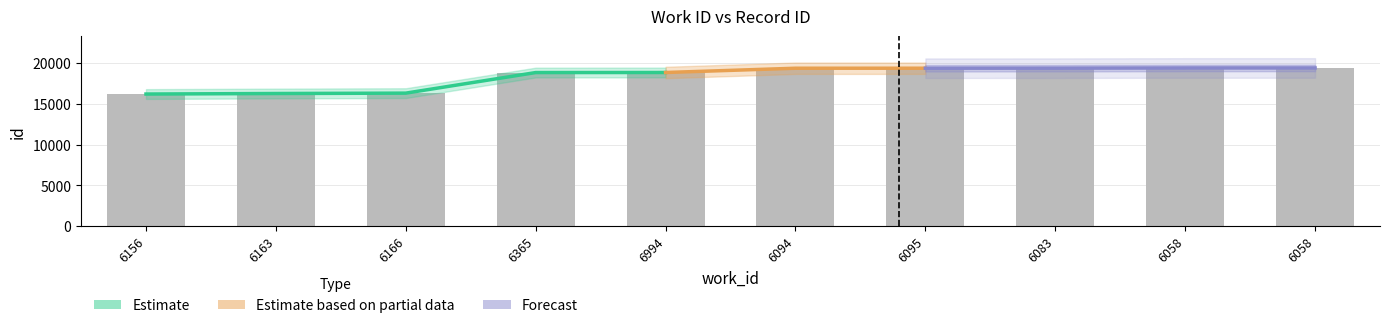

What is the sum of the values at 6094 and 6058?

38813